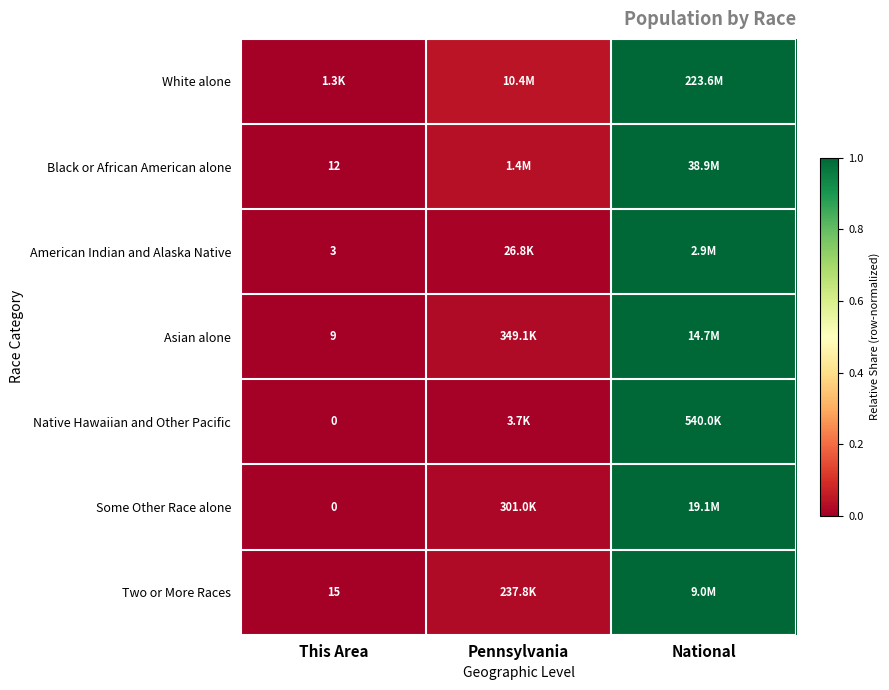

Count the number of data series in this chart.

7